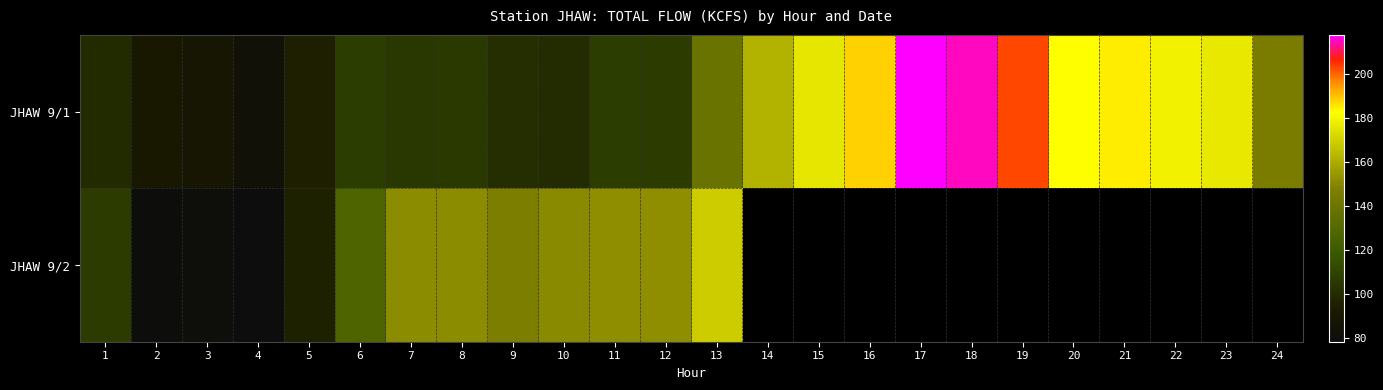

What is the sum of the JHAW 9/2 values at 7 and 1?

258.4